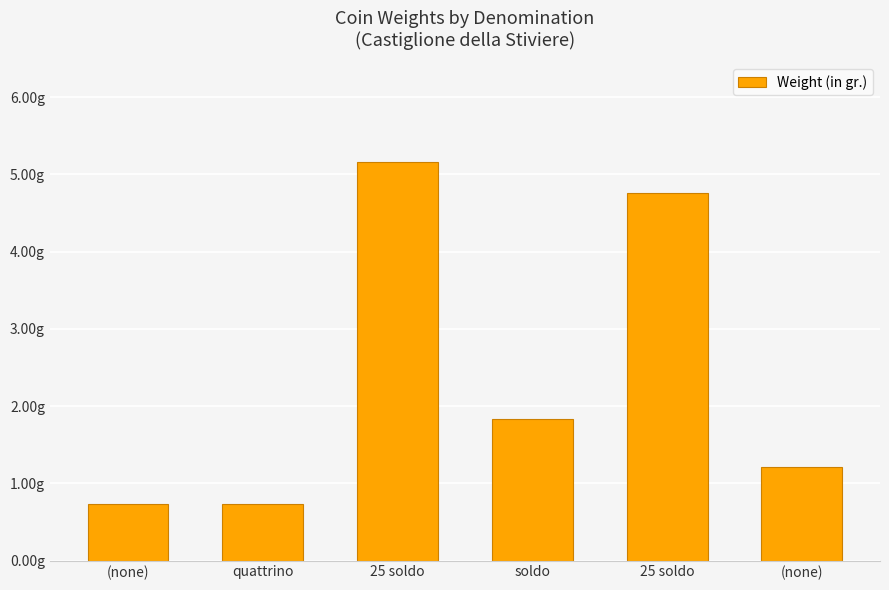

What is the difference between the maximum and minimum values?

4.4